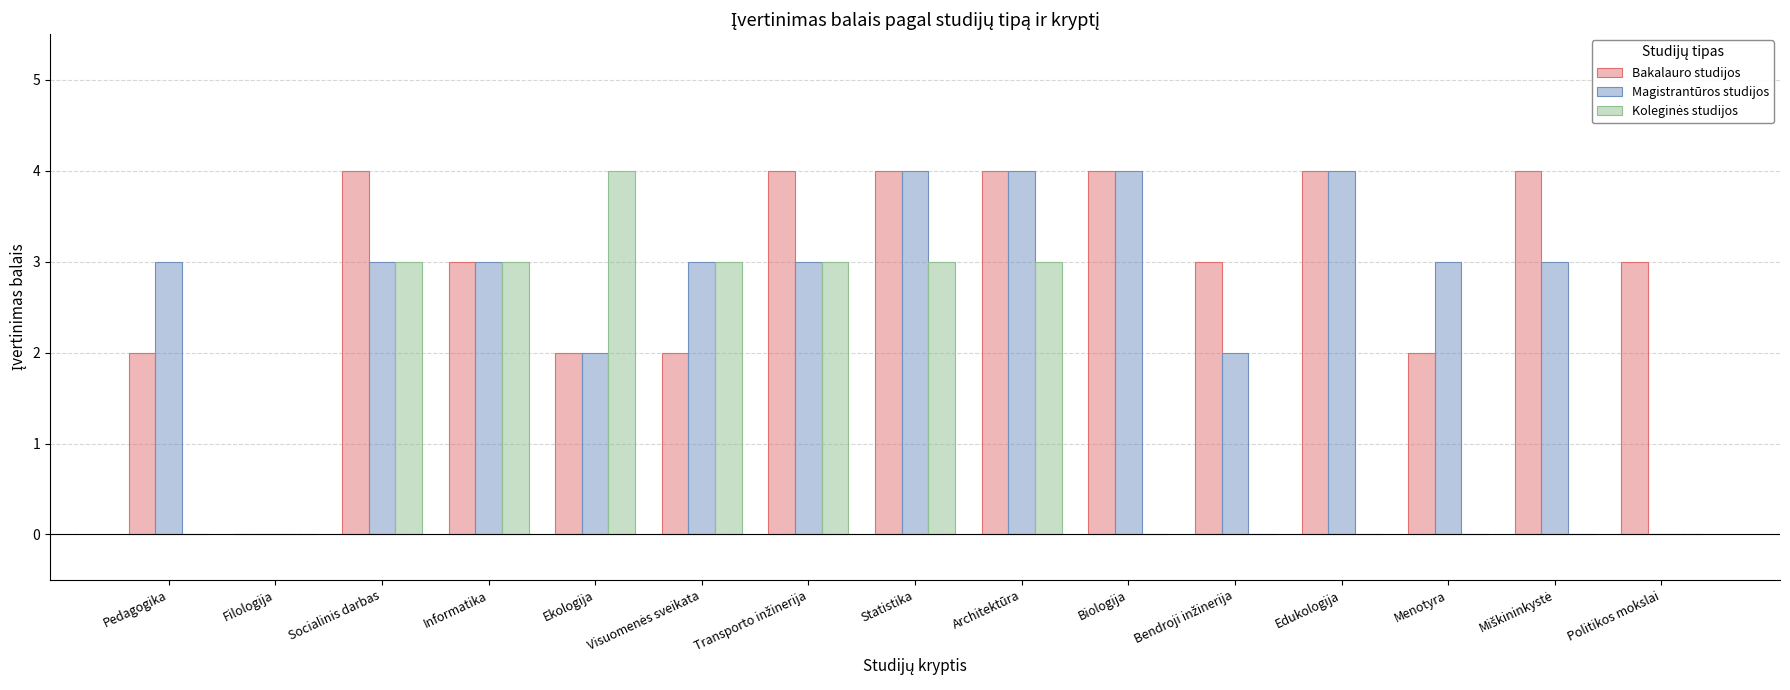

Count the number of data series in this chart.

3